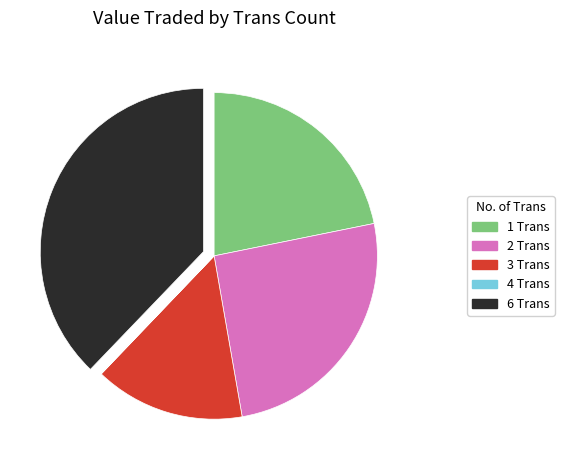

True or false: 3 Trans accounts for 15% of the total.

True